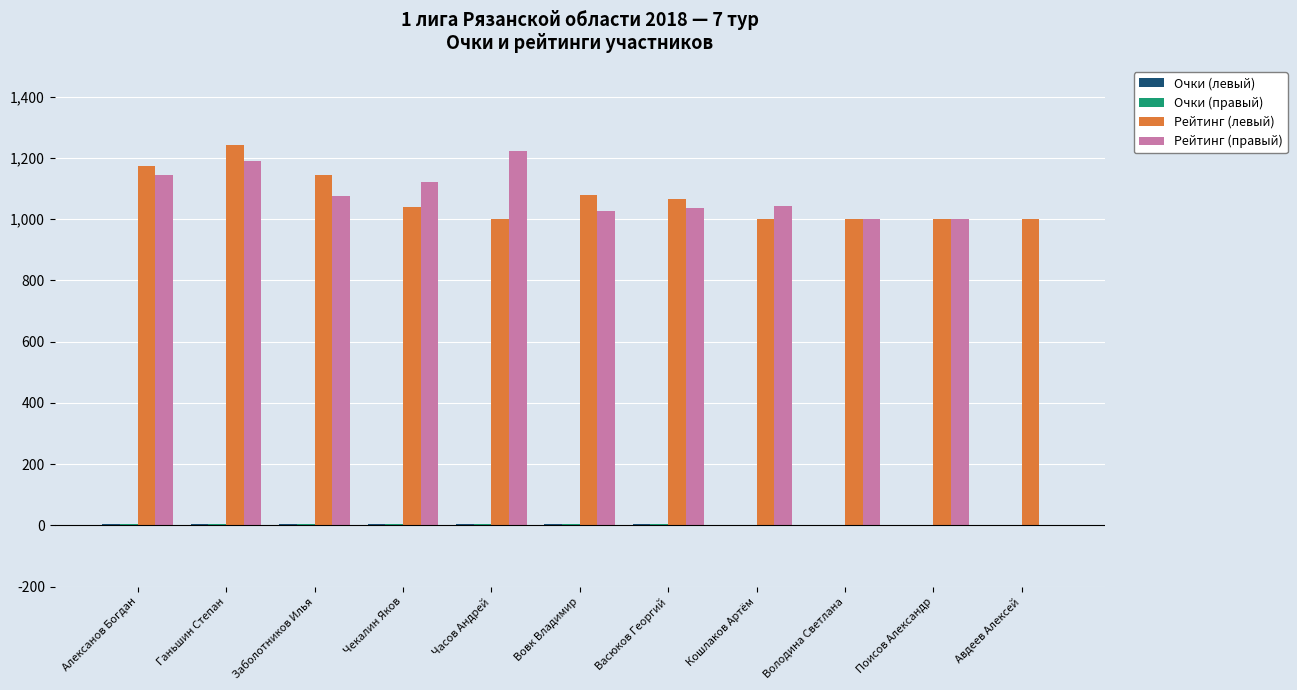

How many distinct data groups are displayed?

4